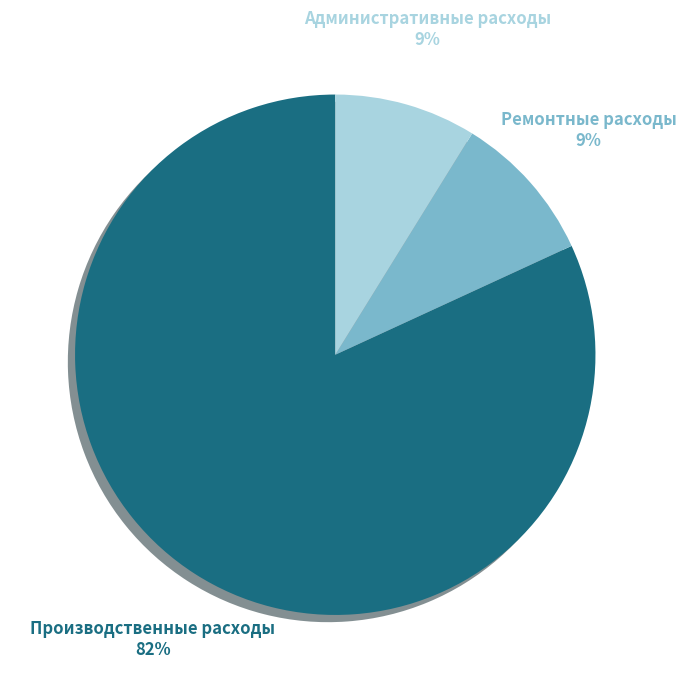

Which has a higher value, Производственные расходы or Административные расходы?

Производственные расходы